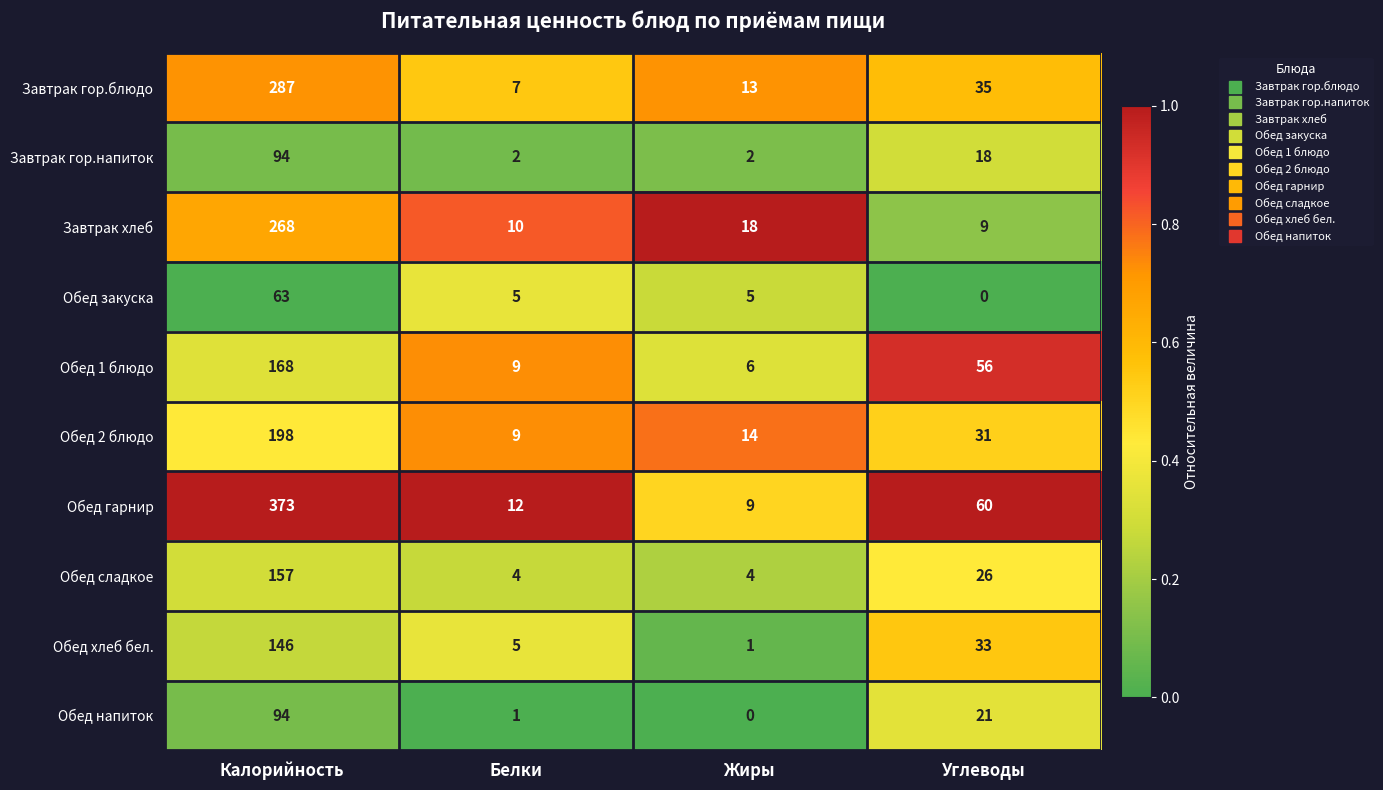

What is the average value of the Обед гарнир series?

114